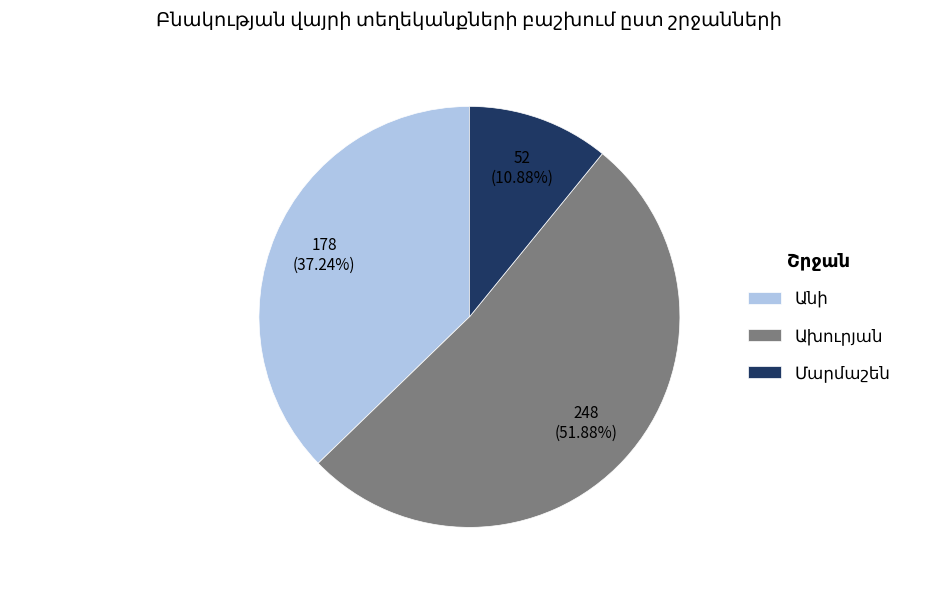

Is there a majority slice in this chart?

Yes